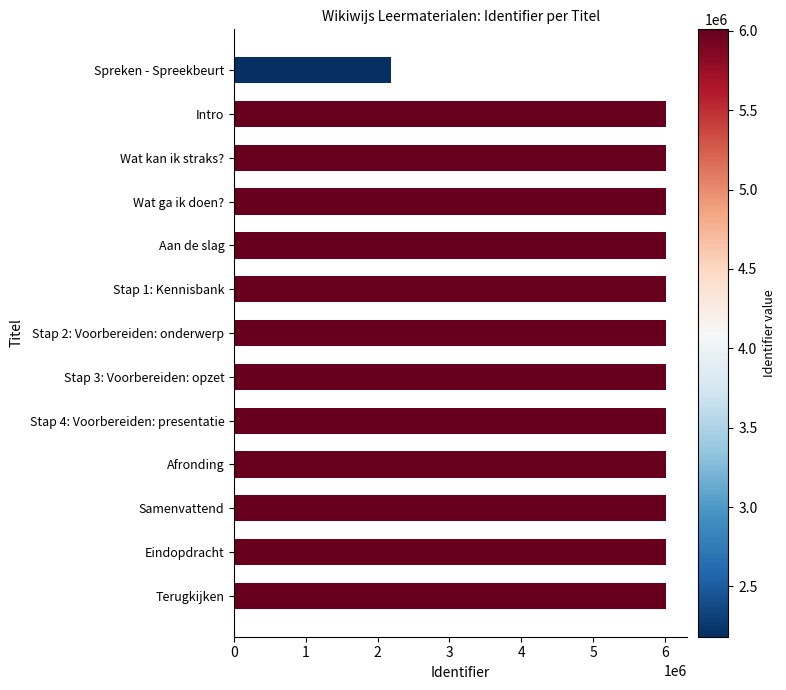

The value at Stap 4: Voorbereiden: presentatie is 2307066. True or false?

False